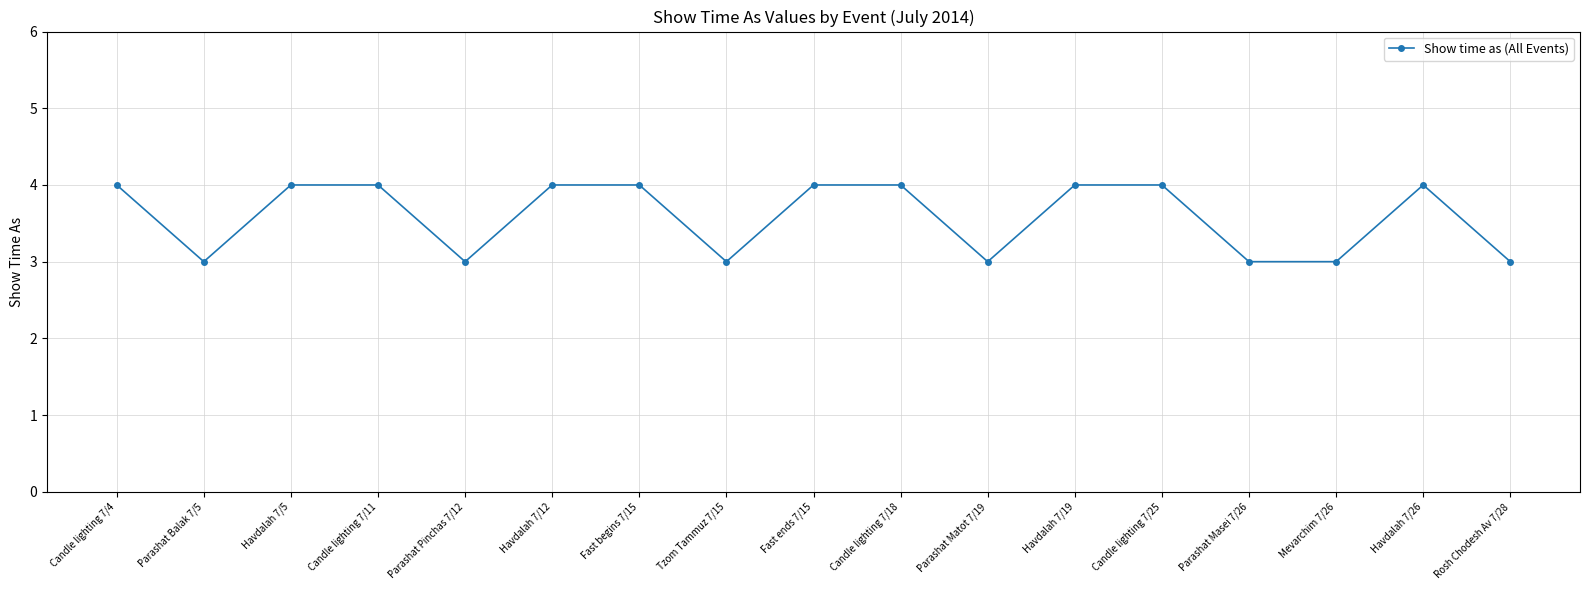

Where is the first local minimum?

Parashat Balak 7/5